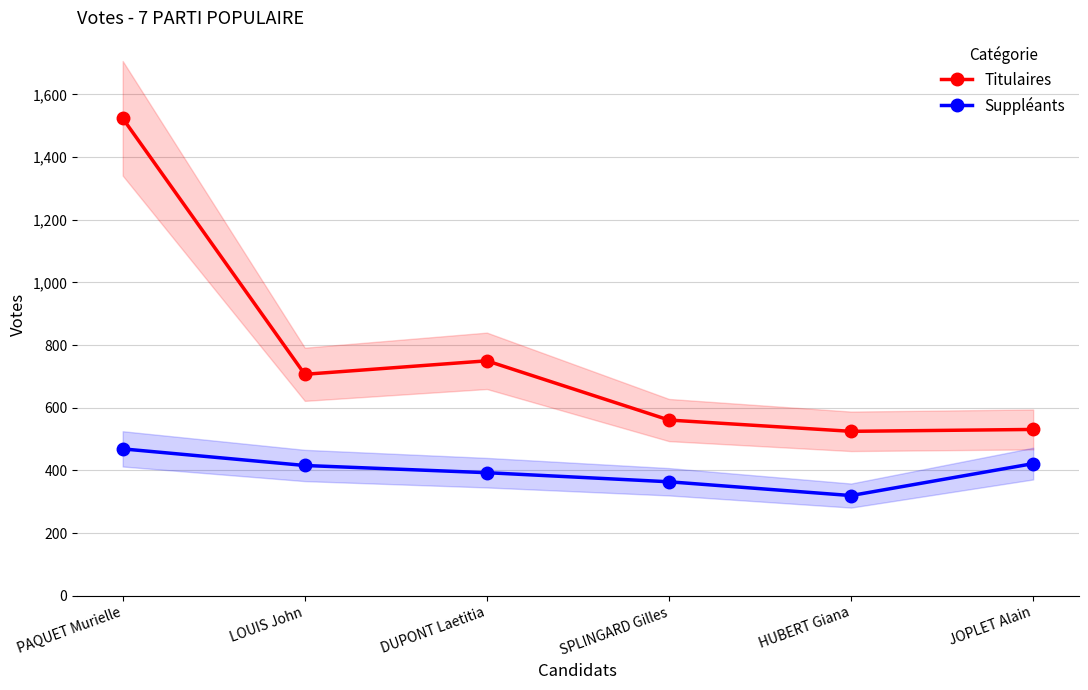

The value of Suppléants at SPLINGARD Gilles is 364. True or false?

True